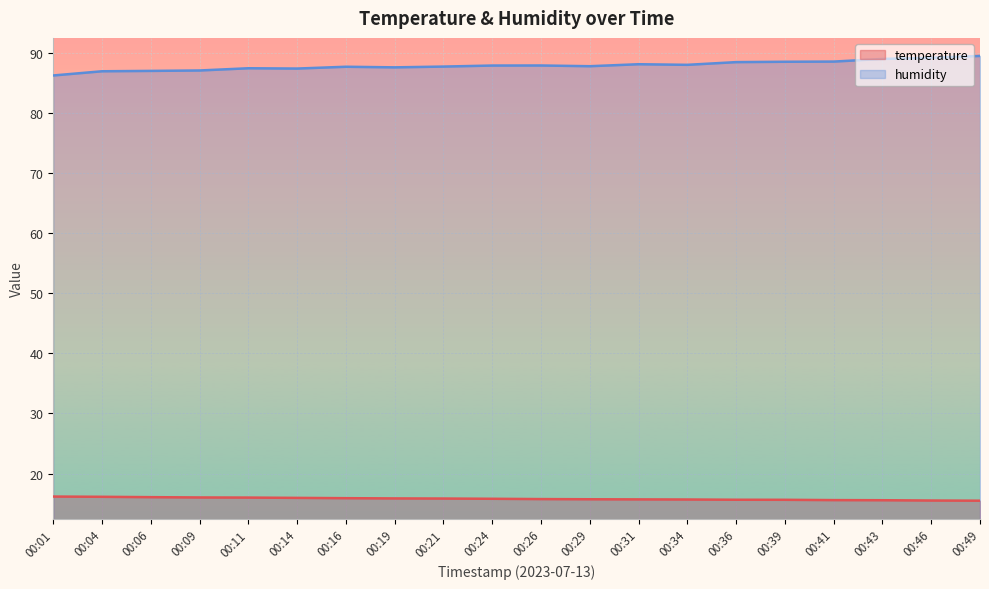

What is the average value of the temperature series?

15.8